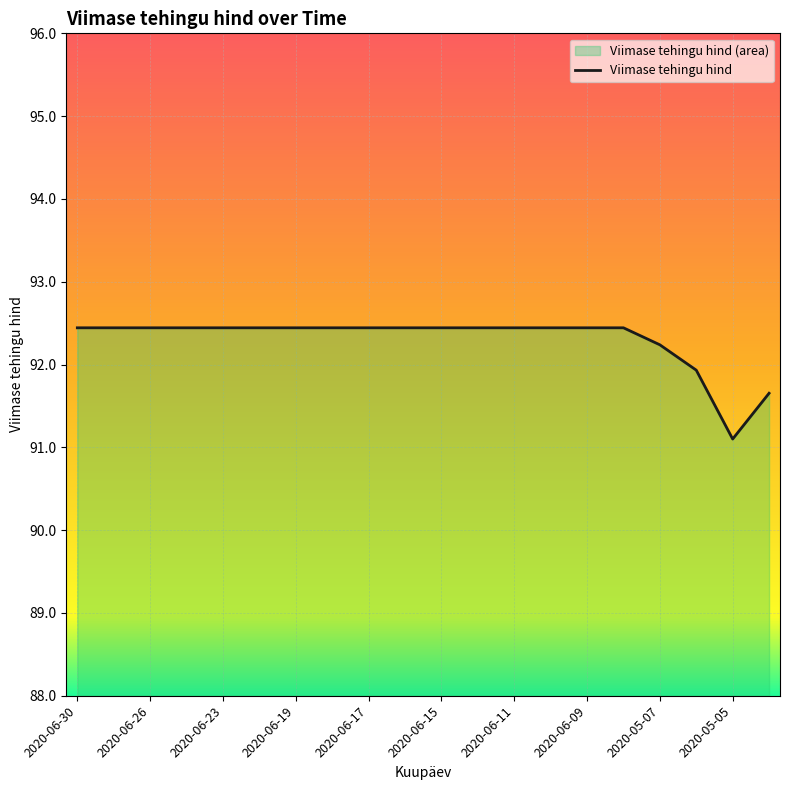

What is the difference between the maximum and minimum values?

1.3